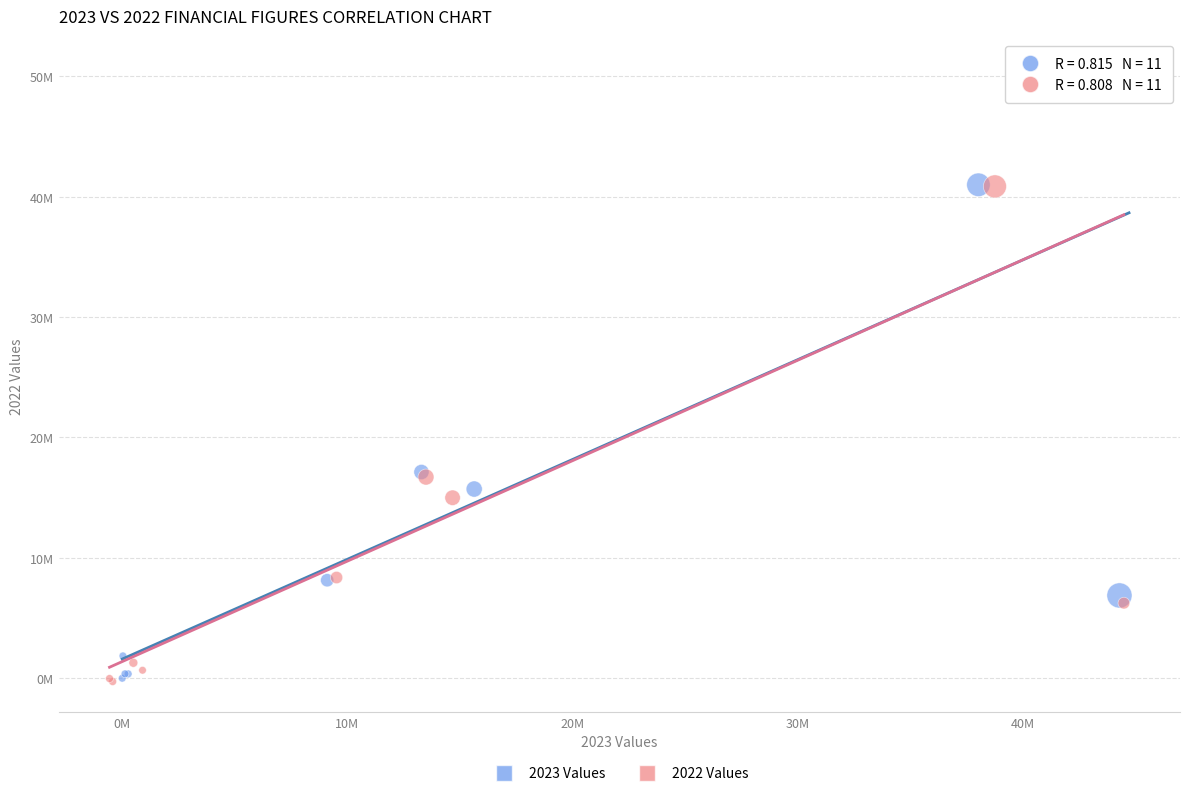

What are all the series names shown in the legend?

2023 Values, 2022 Values